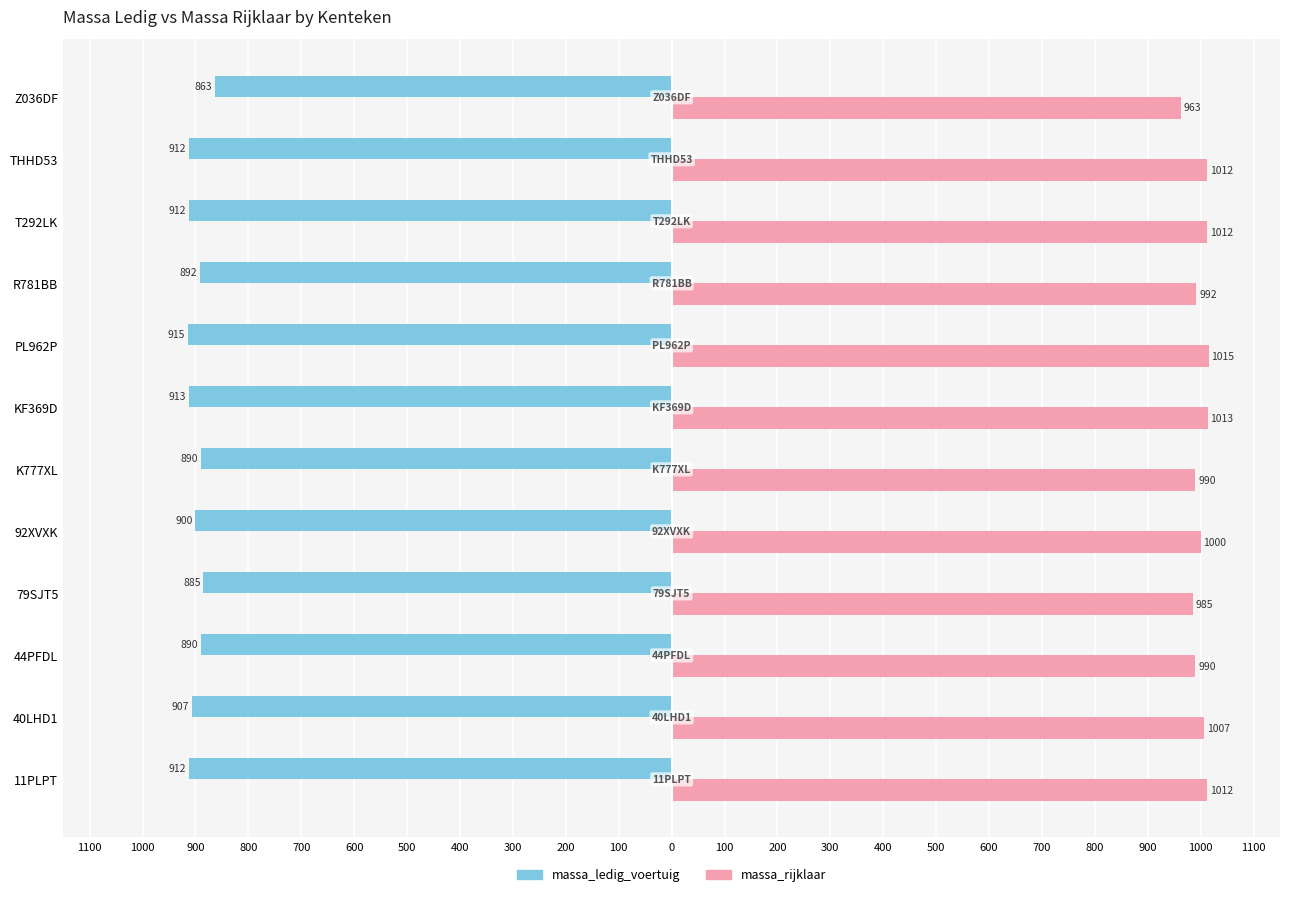

At how many categories does at least one series exceed 349?

12